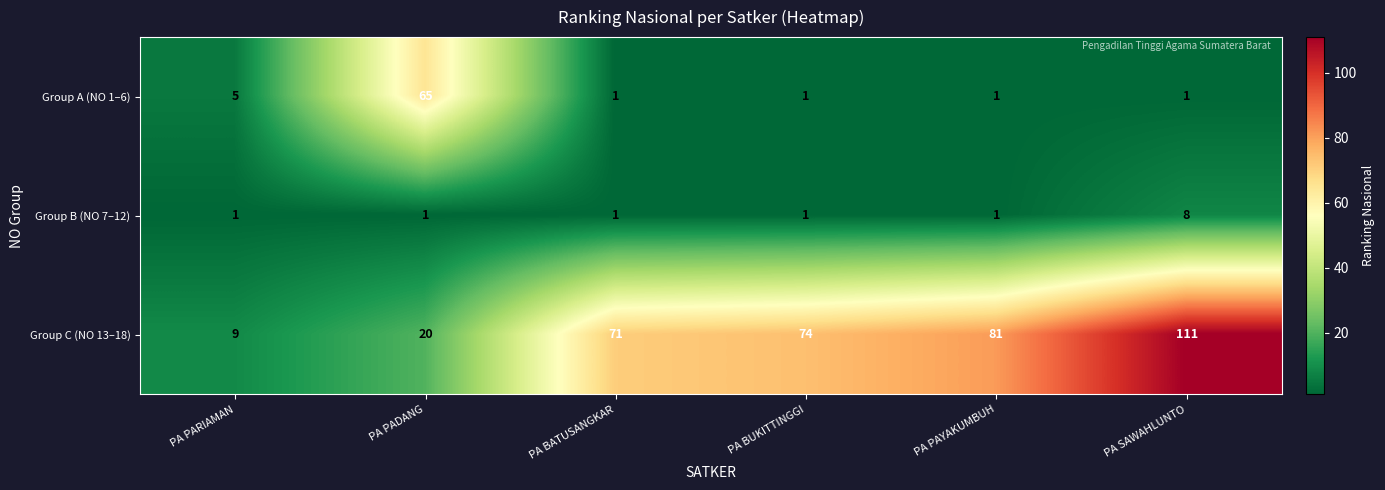

What is the sum of all Group C (NO 13–18) values?

366